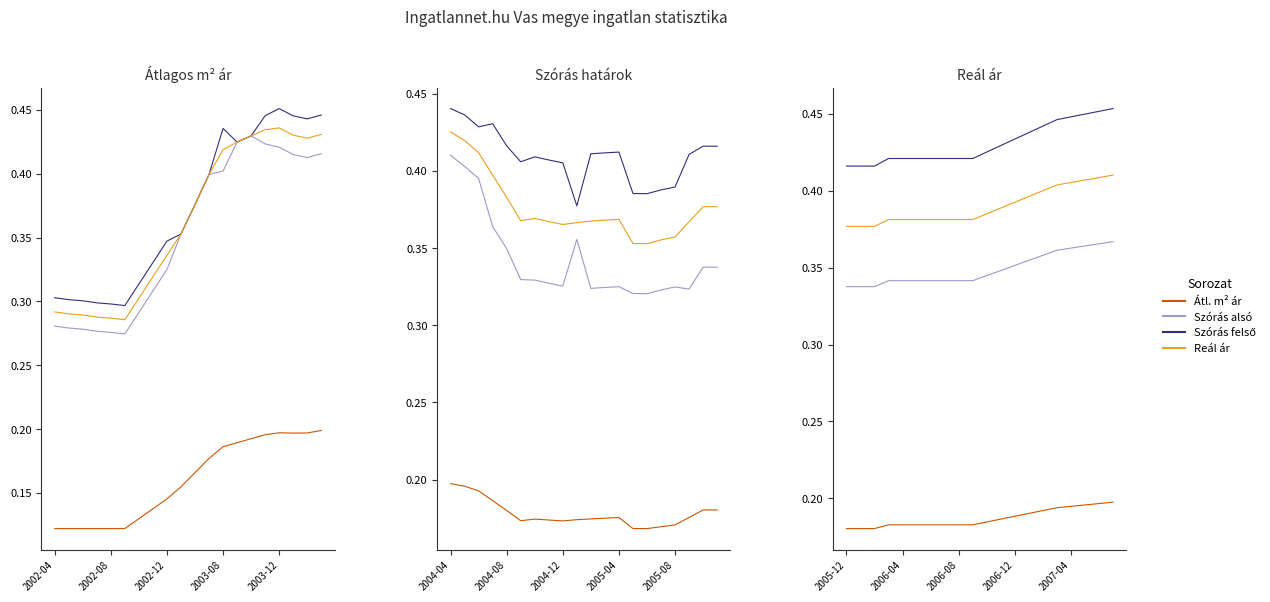

List the series in order of their overall mean, lowest first.

Atlagos m2 ar, Szoras also határ, Atlagos real ar, Szoras felso hatar